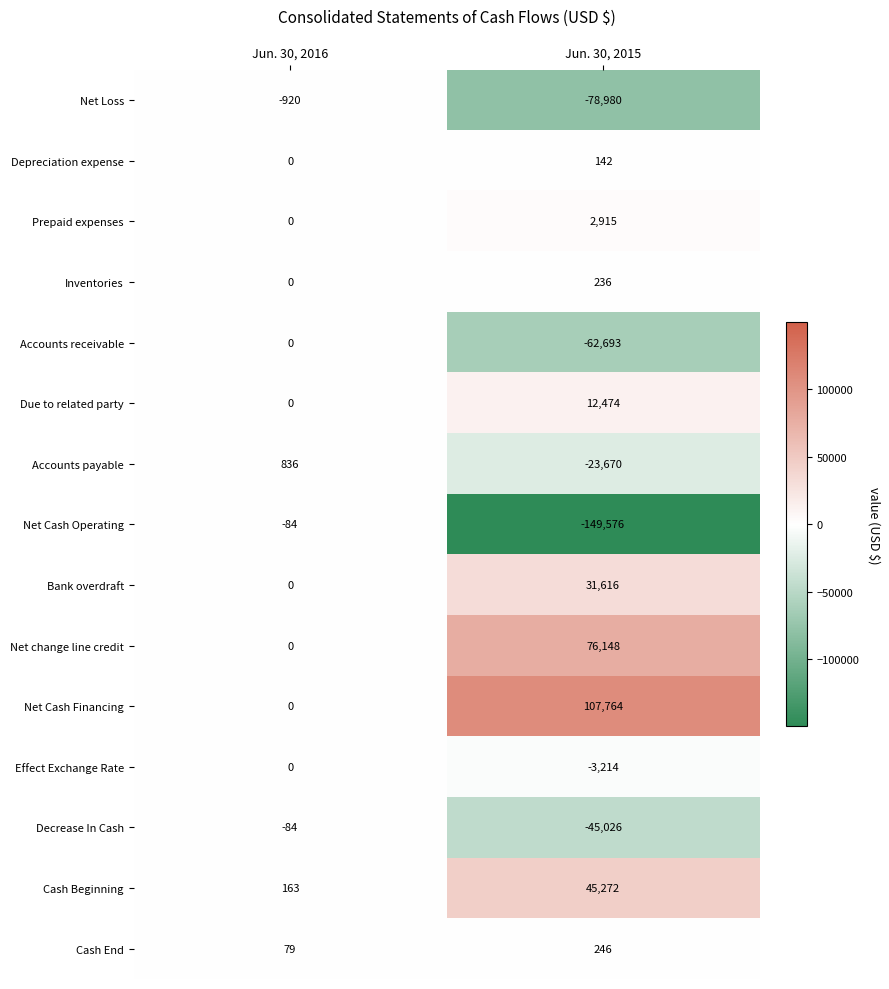

The Accounts receivable series shows 24859 at Jun. 30, 2016. True or false?

False